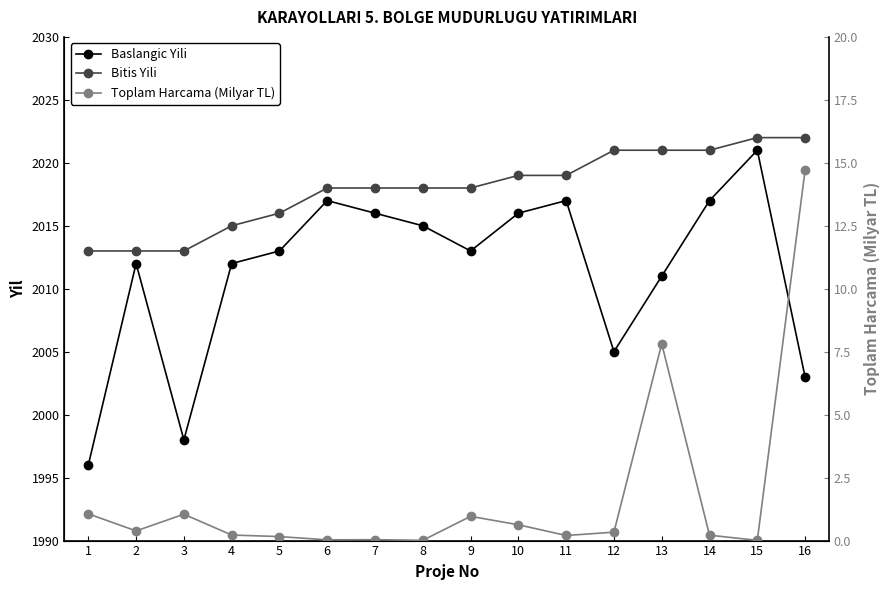

Reading right to left, list all the values displayed in this chart.

Baslangic Yili: 16=2003.0	15=2021.0	14=2017.0	13=2011.0	12=2005.0	11=2017.0	10=2016.0	9=2013.0	8=2015.0	7=2016.0	6=2017.0	5=2013.0	4=2012.0	3=1998.0	2=2012.0	1=1996.0
Bitis Yili: 16=2022.0	15=2022.0	14=2021.0	13=2021.0	12=2021.0	11=2019.0	10=2019.0	9=2018.0	8=2018.0	7=2018.0	6=2018.0	5=2016.0	4=2015.0	3=2013.0	2=2013.0	1=2013.0
Toplam Harcama (Milyar TL): 16=14.7	15=0.0	14=0.2	13=7.8	12=0.3	11=0.2	10=0.6	9=1.0	8=0.0	7=0.0	6=0.0	5=0.2	4=0.2	3=1.0	2=0.4	1=1.1